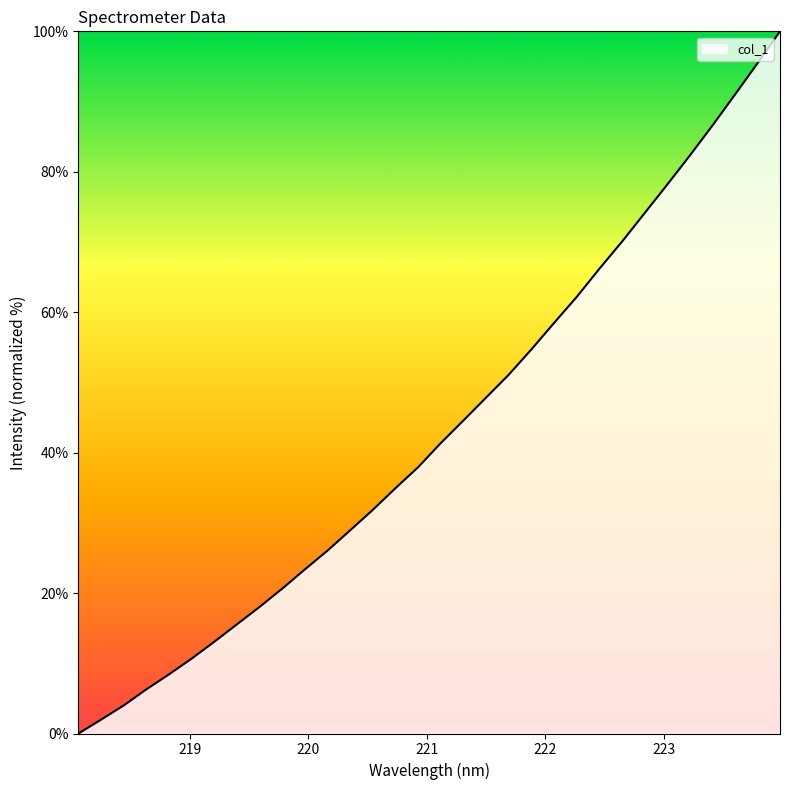

What is the maximum value shown in the chart?

100.0